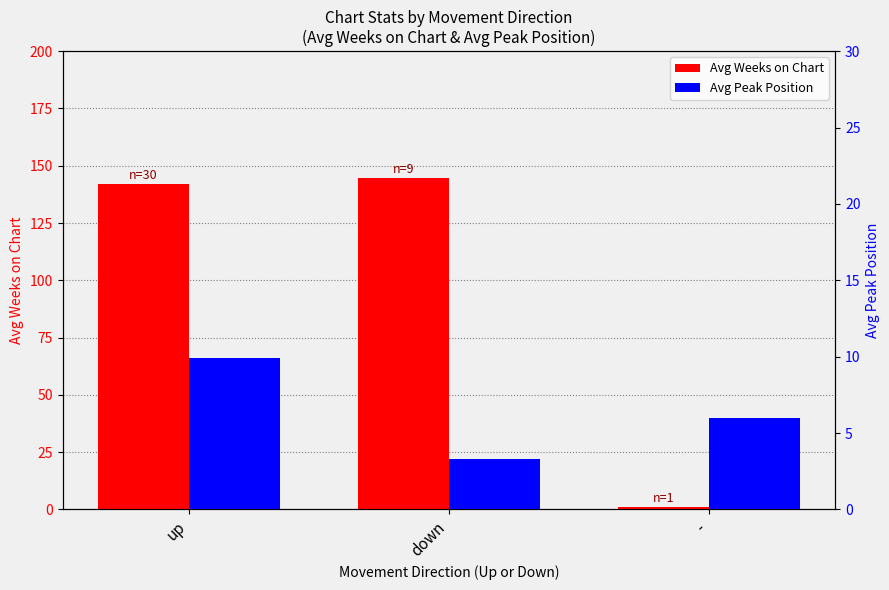

What position from the right is up?

3